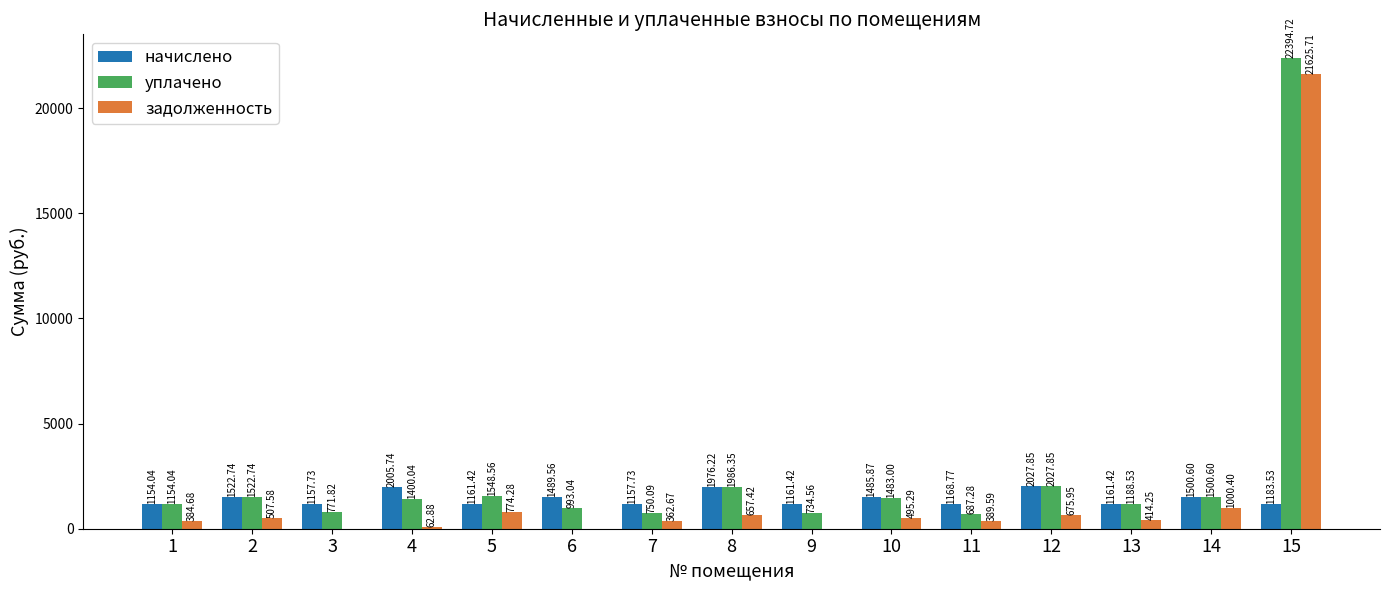

Is the value of задолженность at 11 greater than the value of начислено at 15?

No